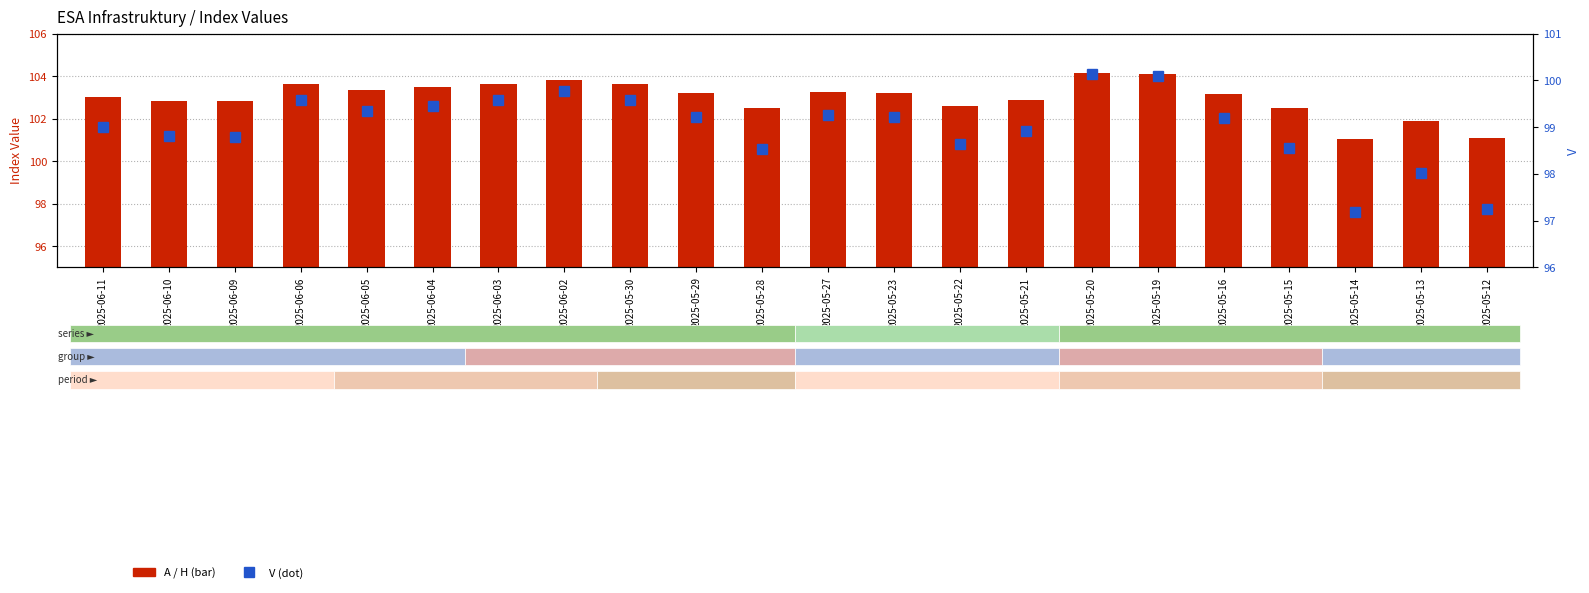

At 2025-06-11, list the series in order from largest to smallest.

V, H, A